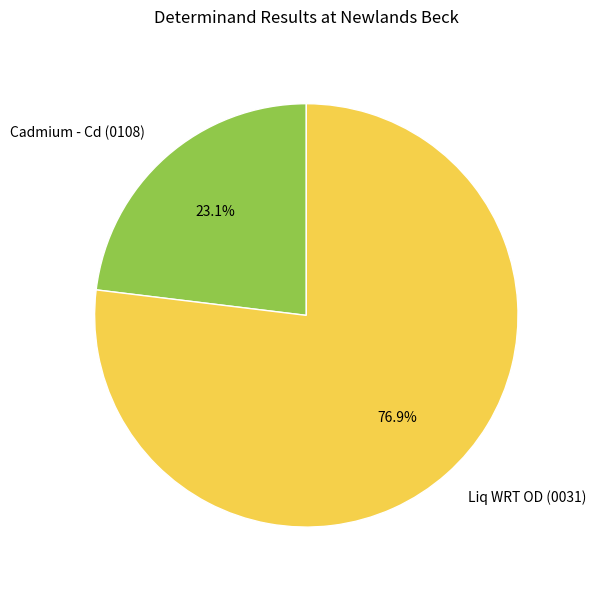

How many segments does this pie chart have?

2